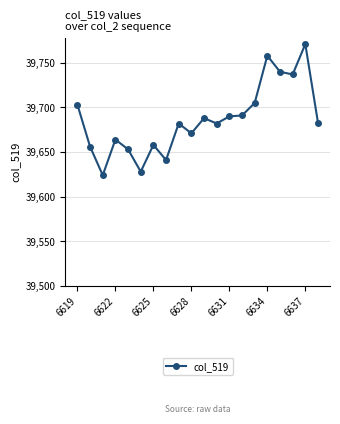

True or false: the data has more than 0 interior local peaks.

True